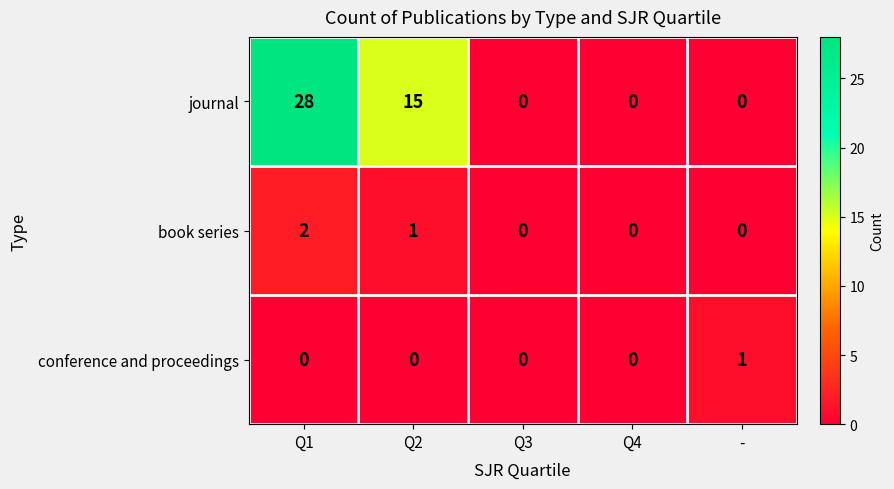

Reading left to right, what are all the values shown in this chart?

journal: Q1=28	Q2=15	Q3=0	Q4=0	-=0
book series: Q1=2	Q2=1	Q3=0	Q4=0	-=0
conference and proceedings: Q1=0	Q2=0	Q3=0	Q4=0	-=1